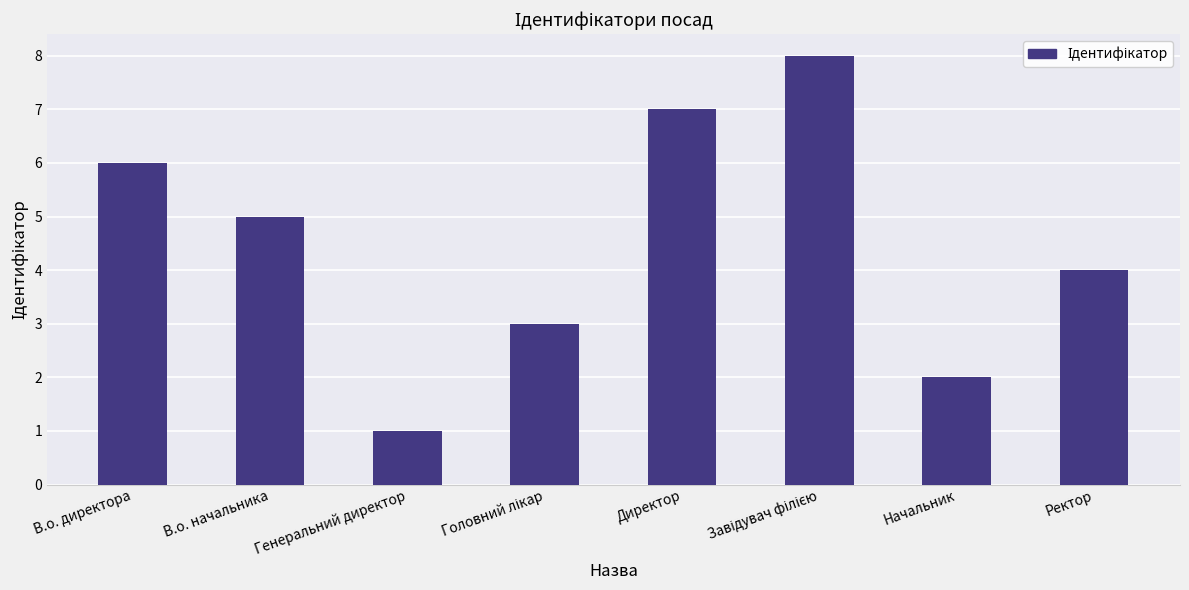

The chart shows a value of 1 at Начальник. True or false?

False